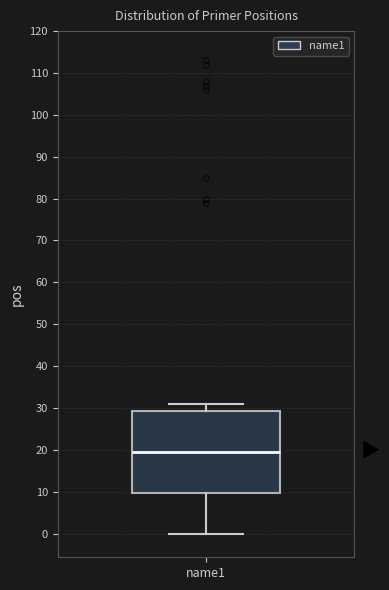

Transcribe this box plot: give where the median line is, the range the box spans, and where the two whiskers end, as read against the y-axis. The values are not printed on the chart, so give them approximately, as read against the axis.

median 20, box 10 to 29, whiskers 0 to 31